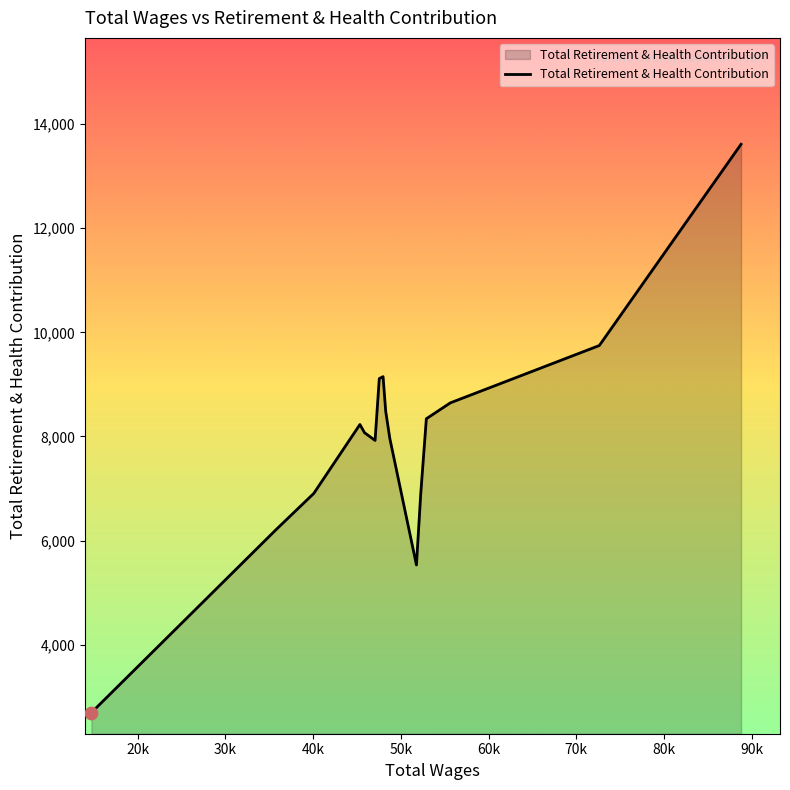

What is the smallest value displayed?

2698